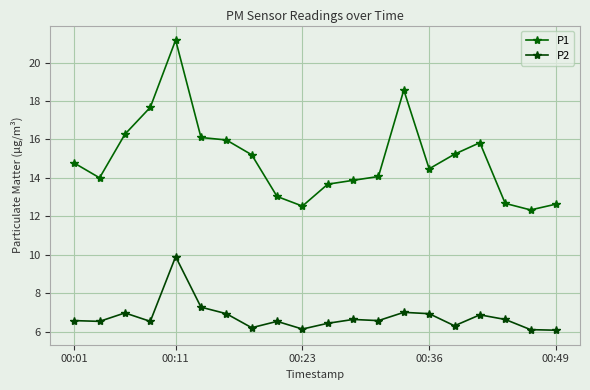

True or false: P1 and P2 cross at least once.

False